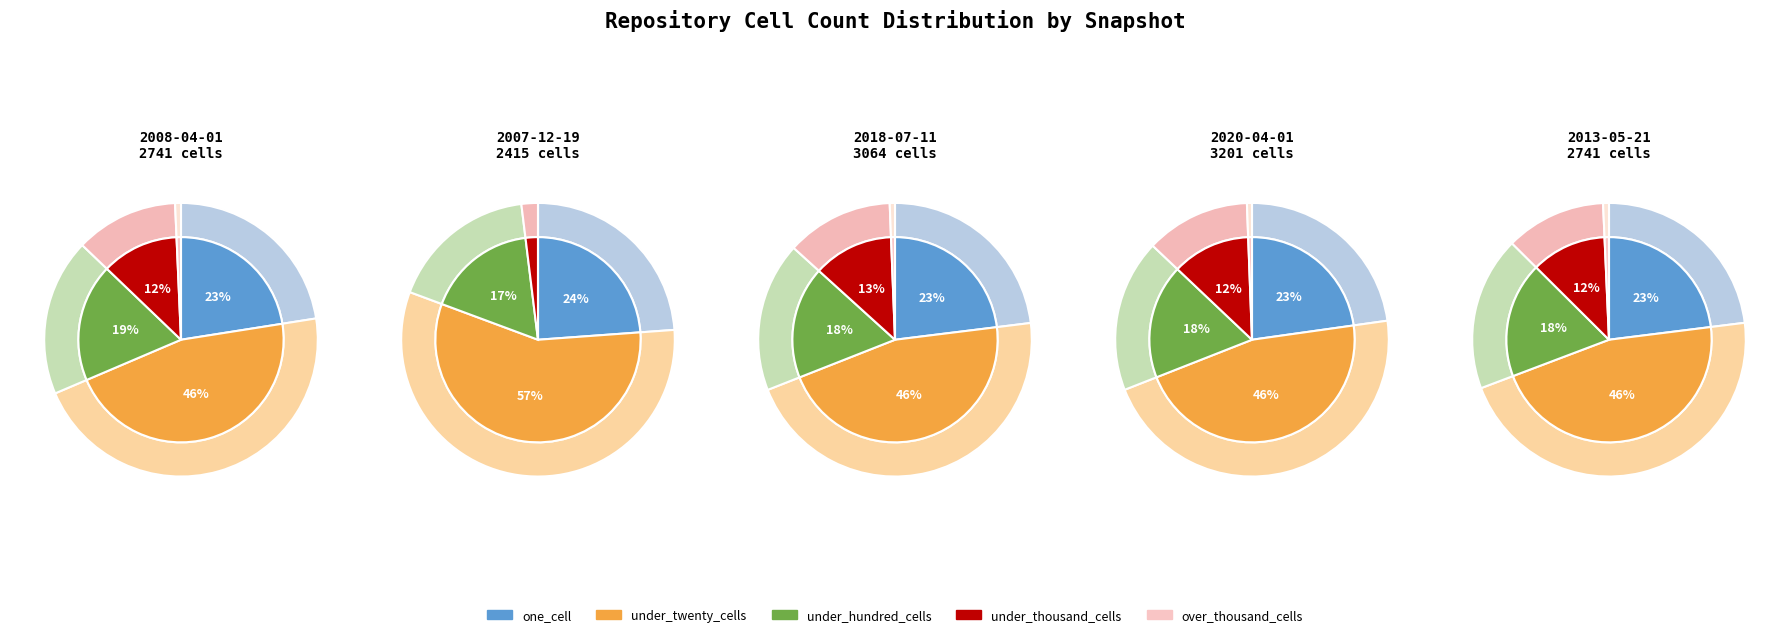

Which category has the biggest portion of the pie?

under_twenty_cells